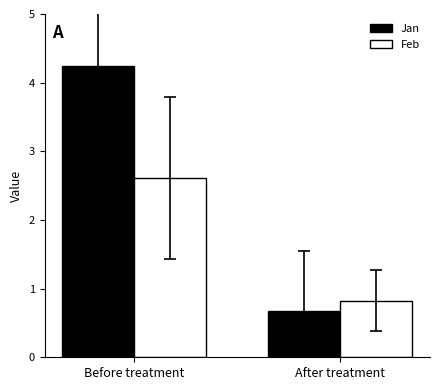

What is the difference between the Feb values at After treatment and Before treatment?

1.8